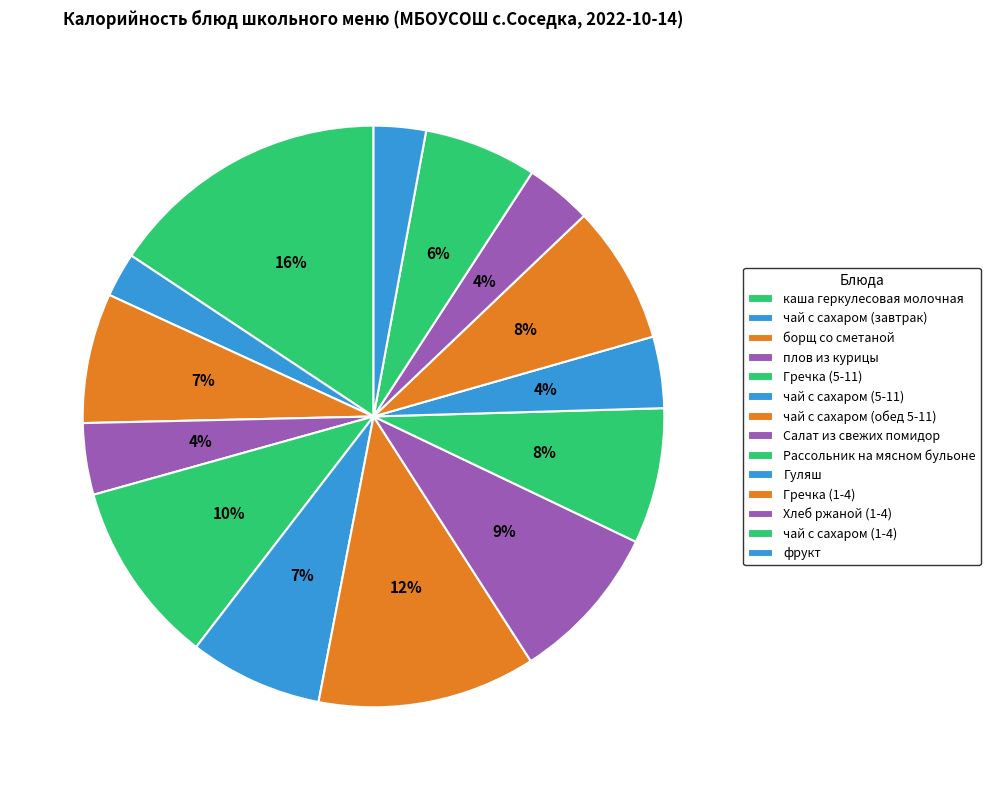

The чай с сахаром (5-11) slice represents 7% of the pie. True or false?

True